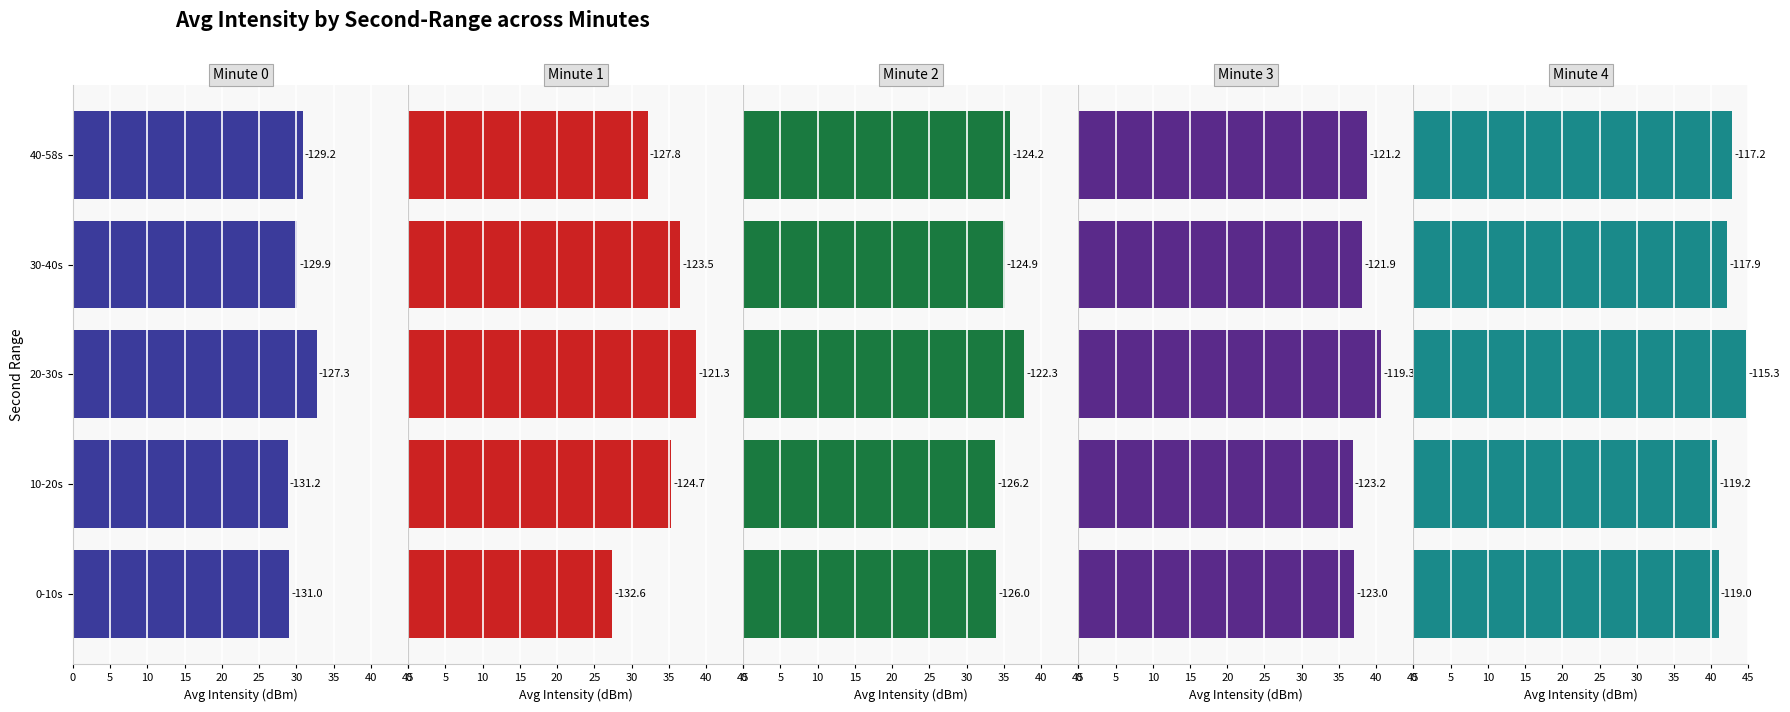

How many values in the Minute 1 series are below 35?

2